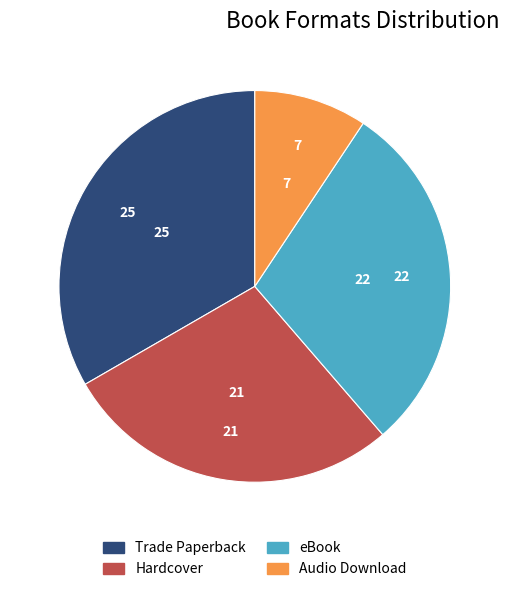

How many segments does this pie chart have?

4